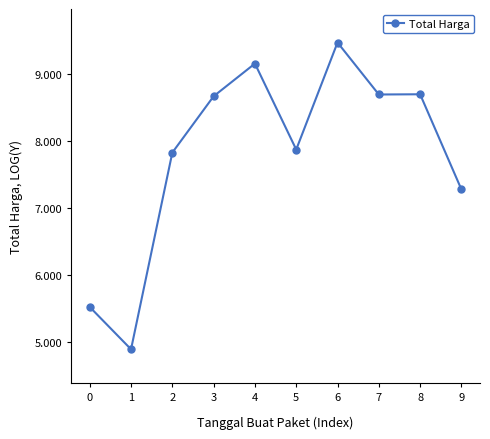

At which category does the chart reach its minimum across all series?

1